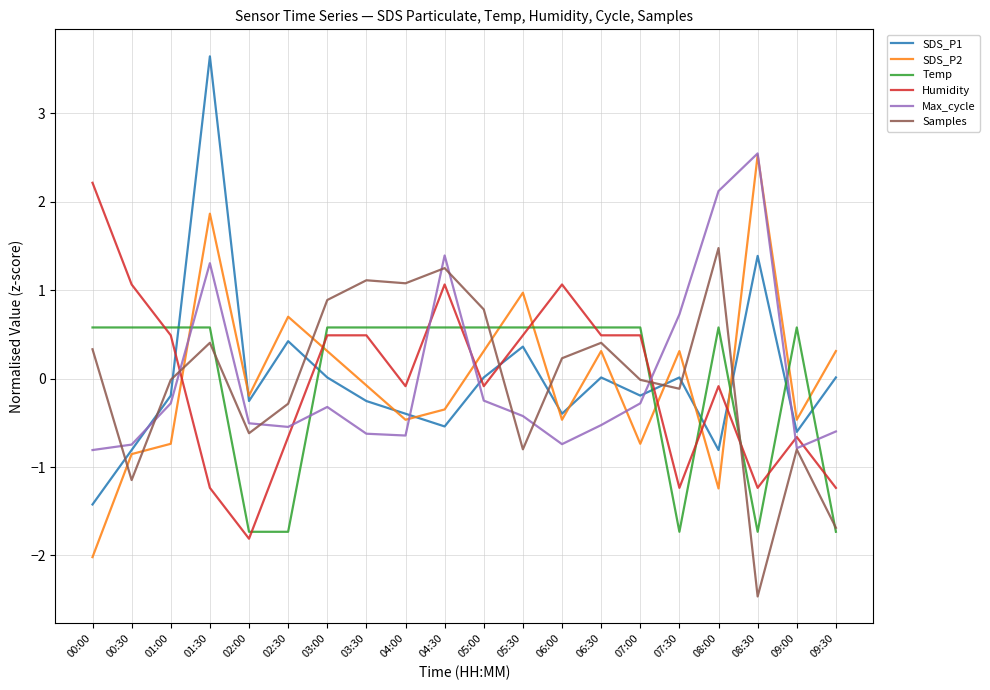

At which category is the sum across all series the highest?

01:30